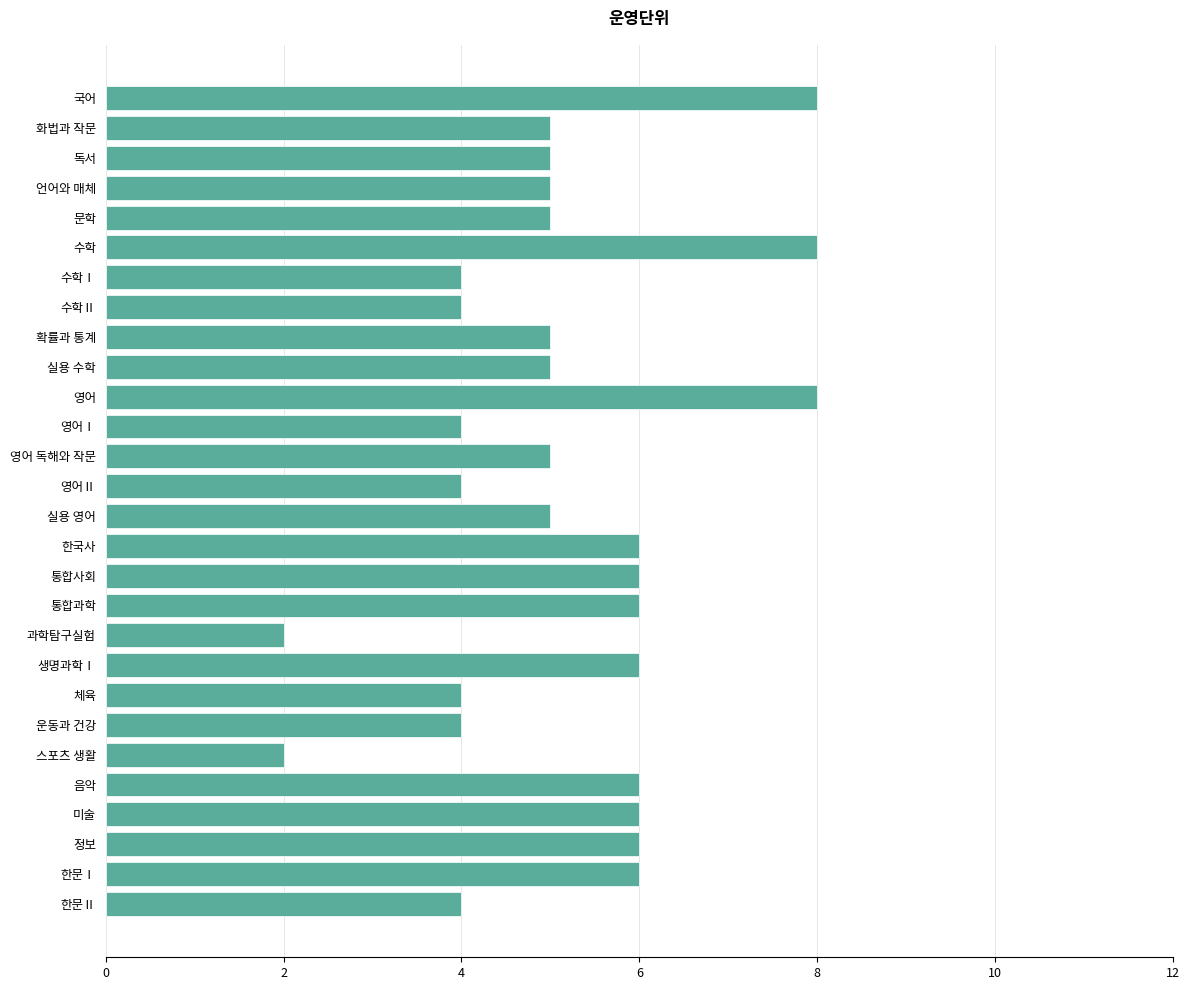

What is the smallest value displayed?

2